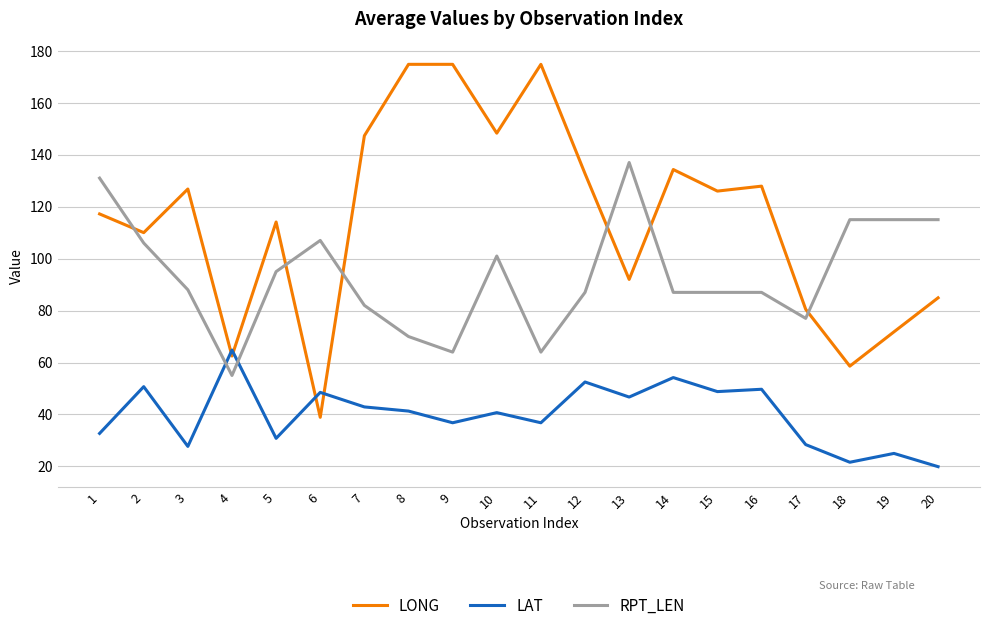

Which series has the largest range (max minus min)?

LONG